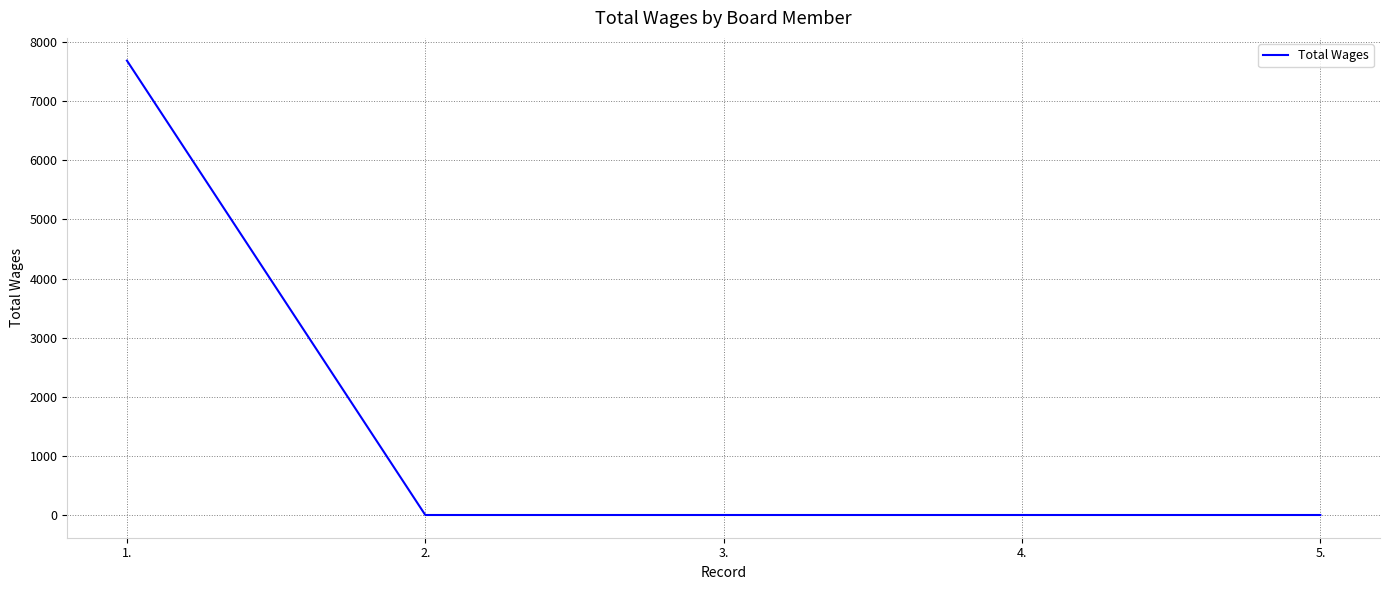

Reading left to right, extract all data points from this chart.

7688	0	0	0	0